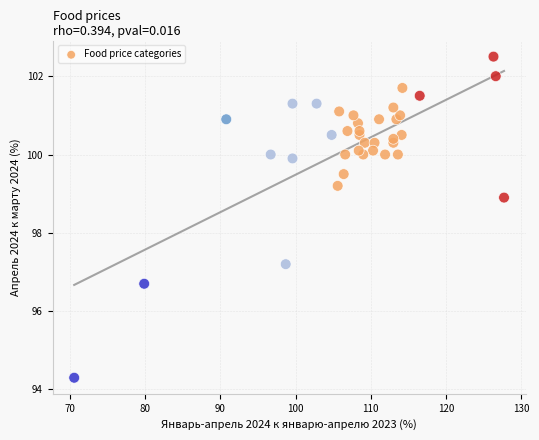

What is the range of Y values (max minus min)?

8.2